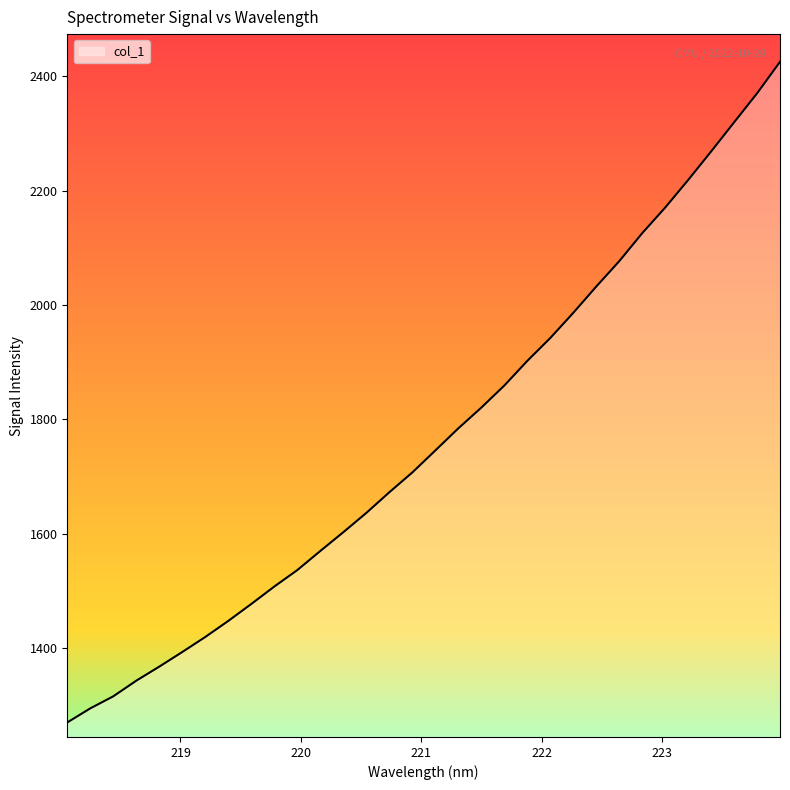

What is the maximum value shown in the chart?

2425.3